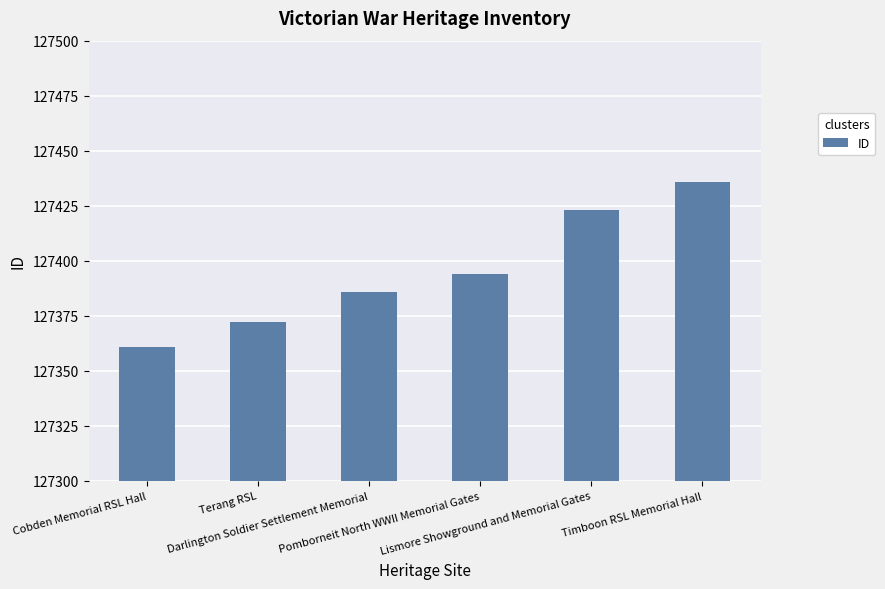

What is the difference between the maximum and minimum values?

75